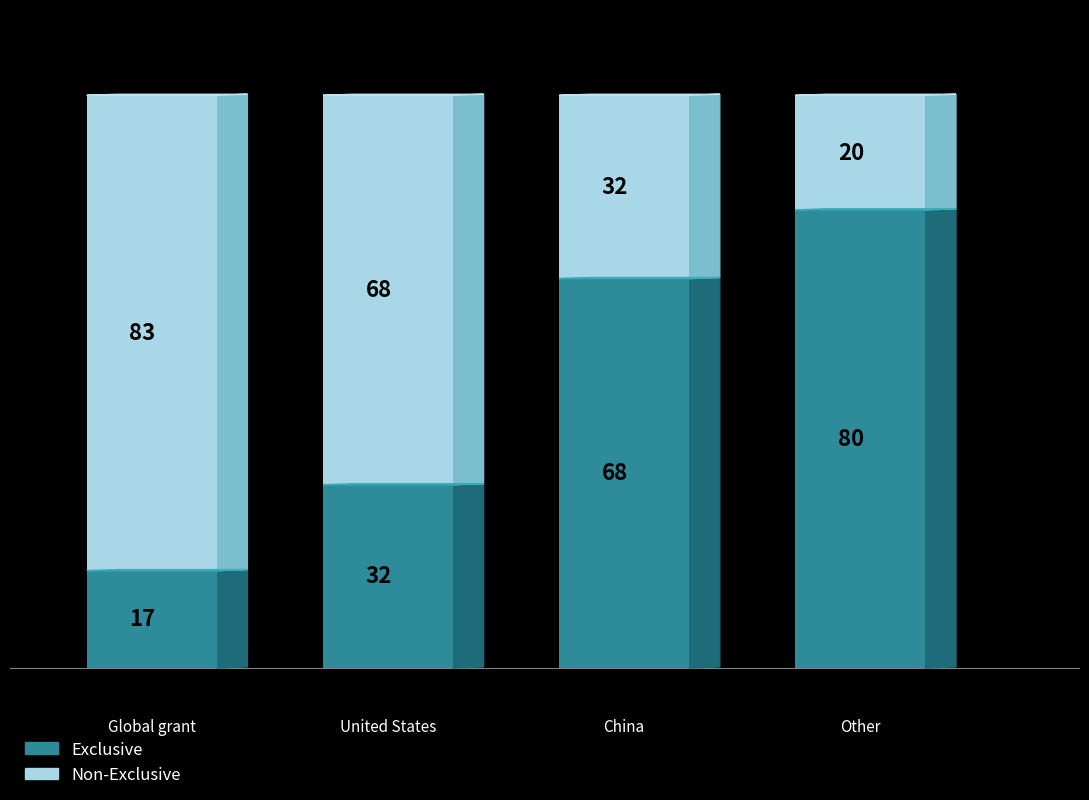

What is the label of the 4th bar from the left?

Other